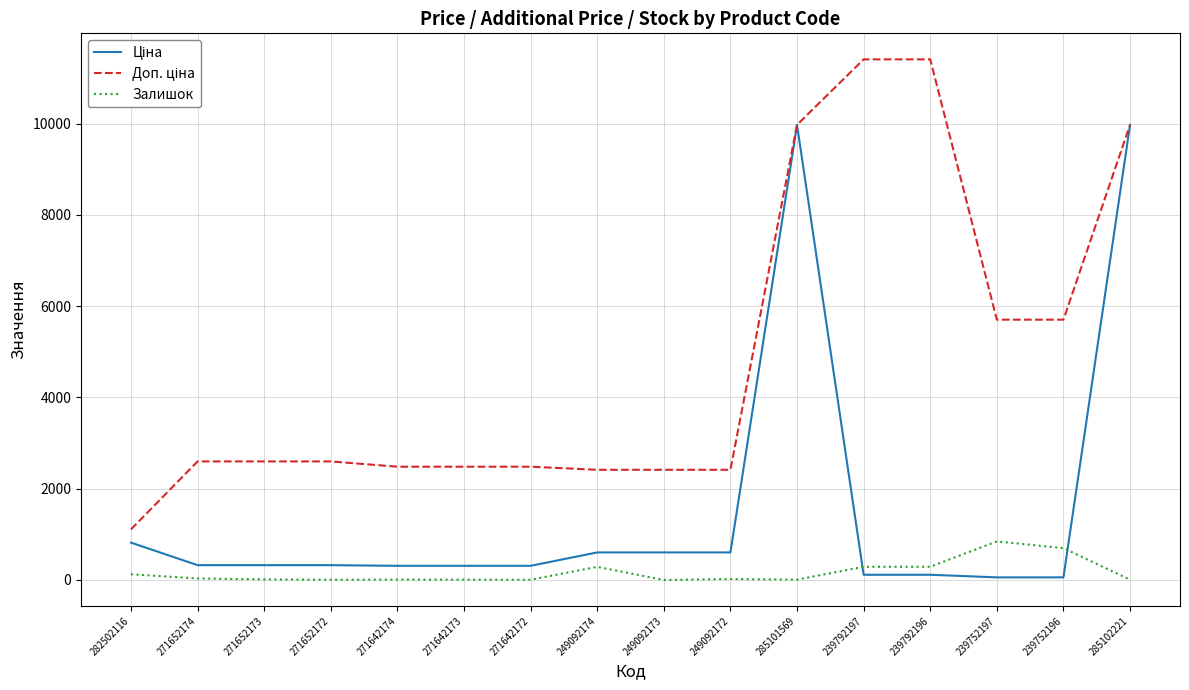

What is the total value across all series at 249092174?

3306.6